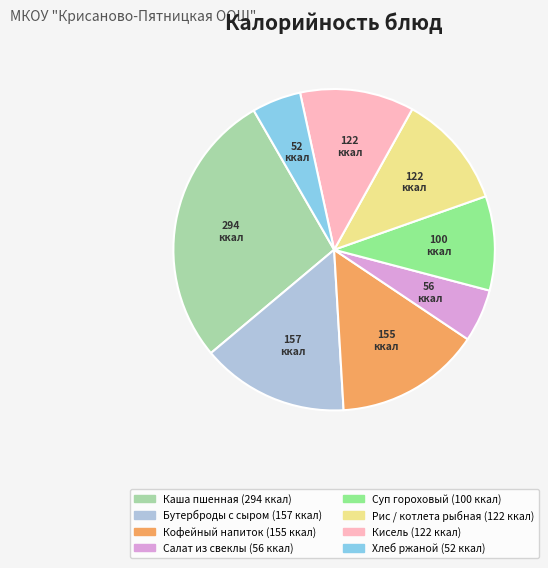

Is there a majority slice in this chart?

No